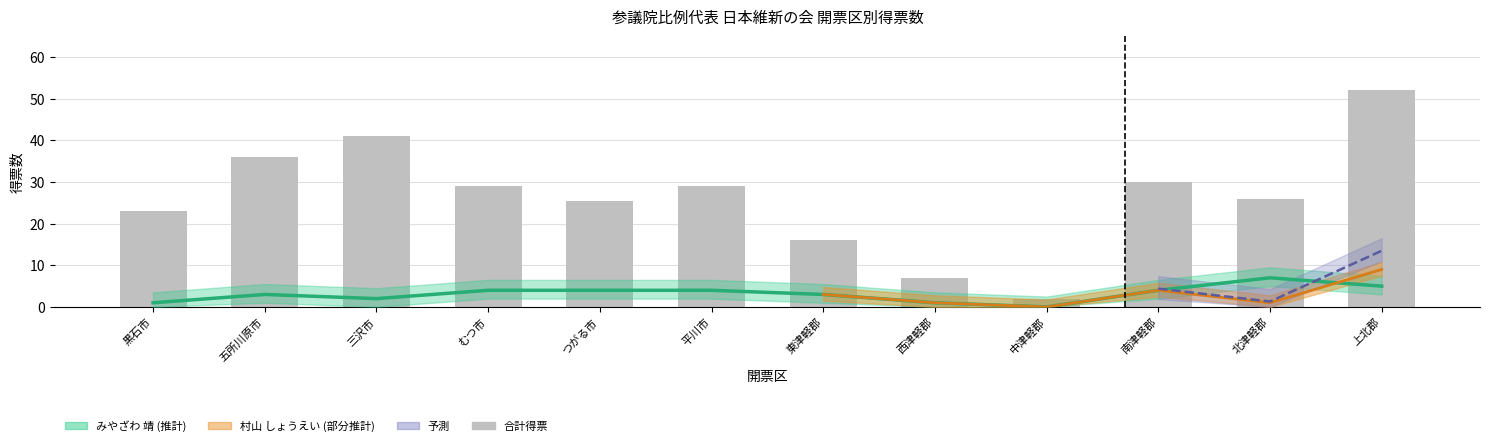

What is the label of the 3rd bar from the left?

三沢市